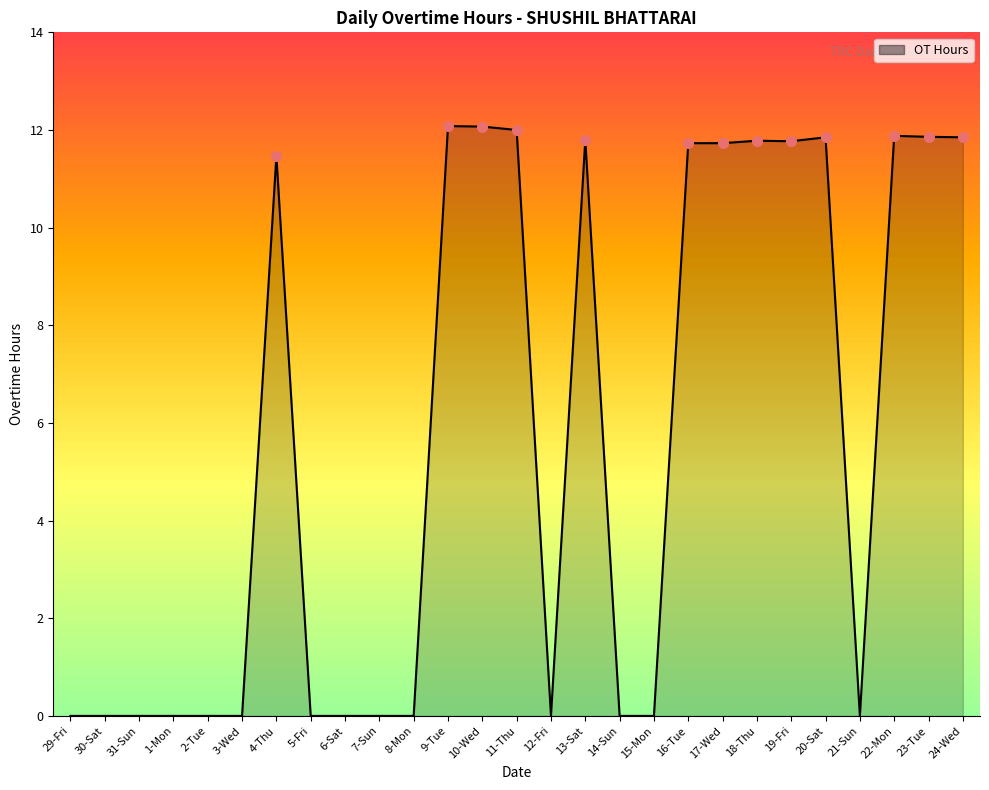

What is the difference between the maximum and minimum values?

12.1